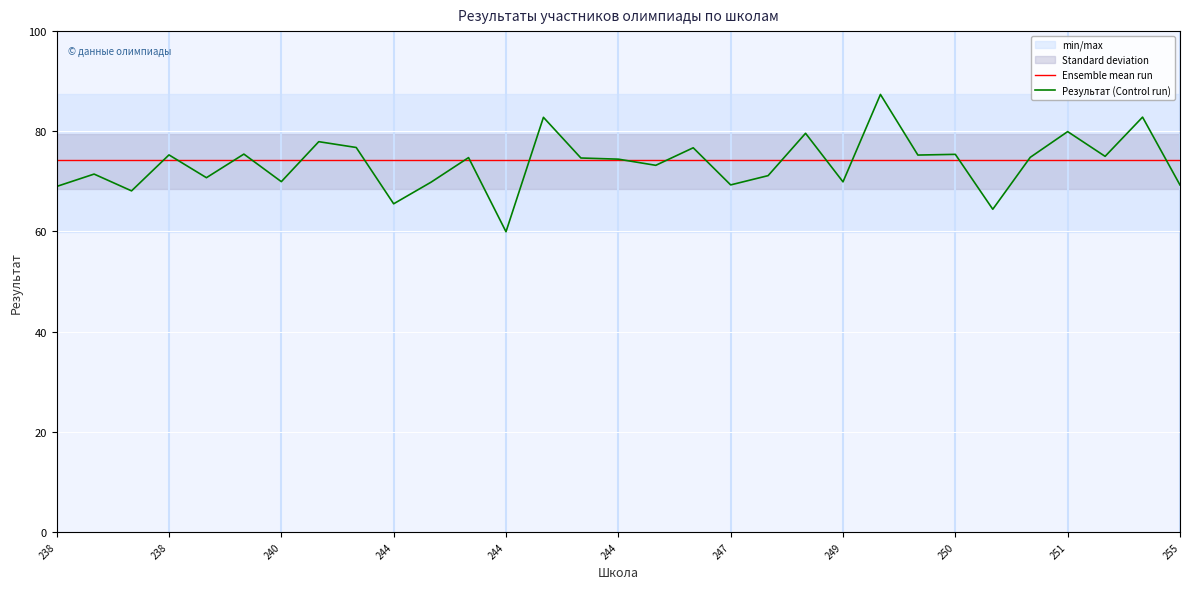

What is the sum of all Ensemble mean run values?

2300.2